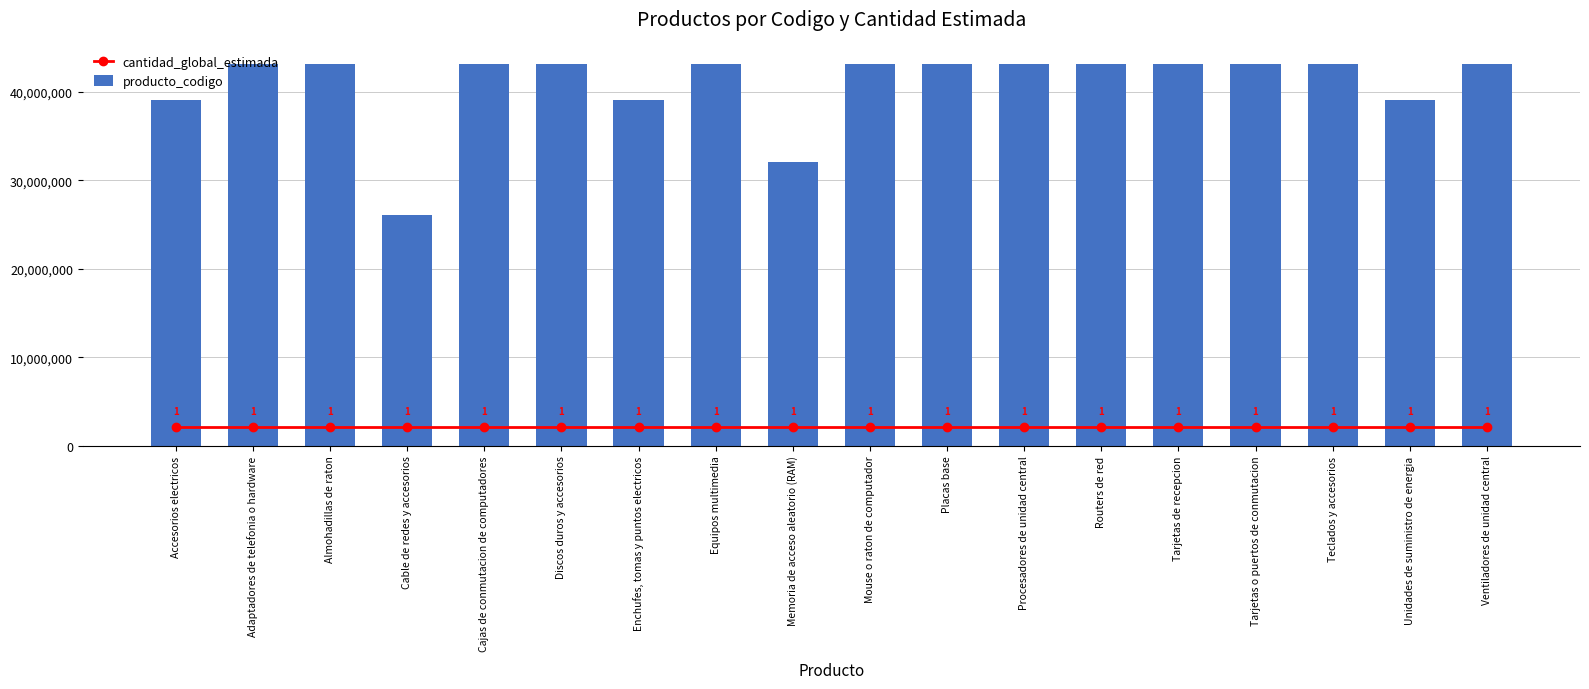

What is the highest value of the cantidad_global_estimada series?

2161130.5